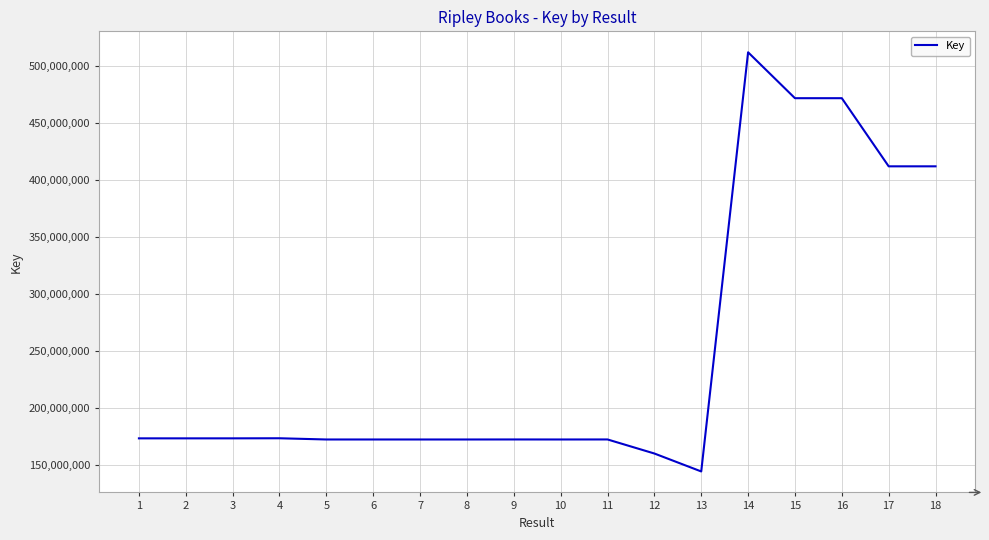

Does the chart have visible grid lines?

Yes